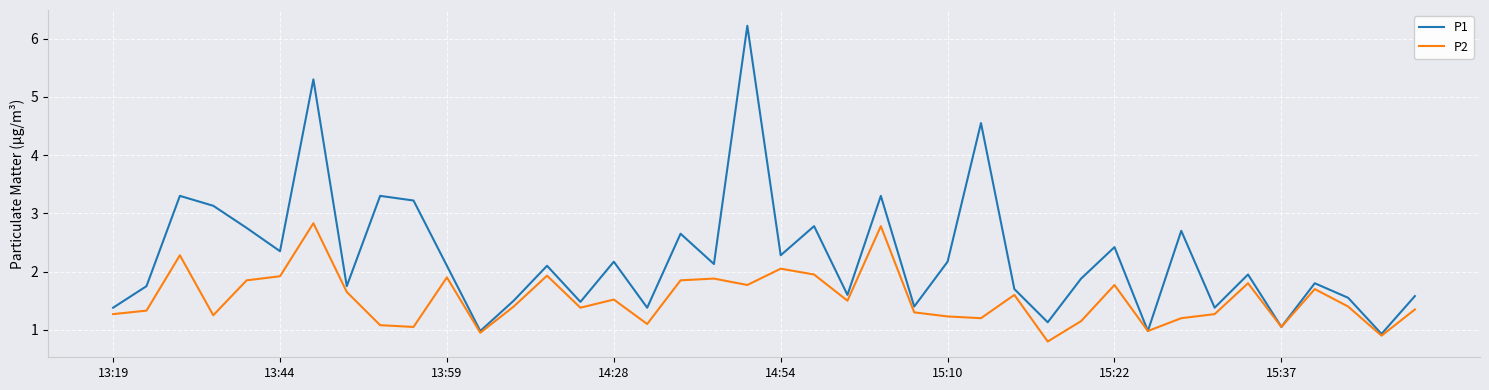

List the series in order of their overall mean, lowest first.

P2, P1